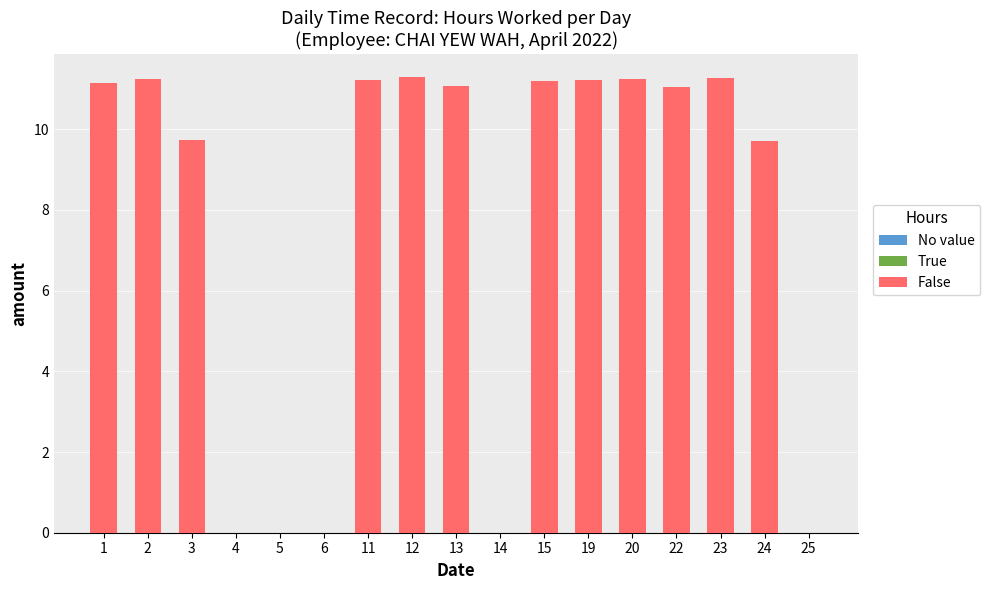

Approximately how many times larger is the value at 13 compared to 3?

1.1